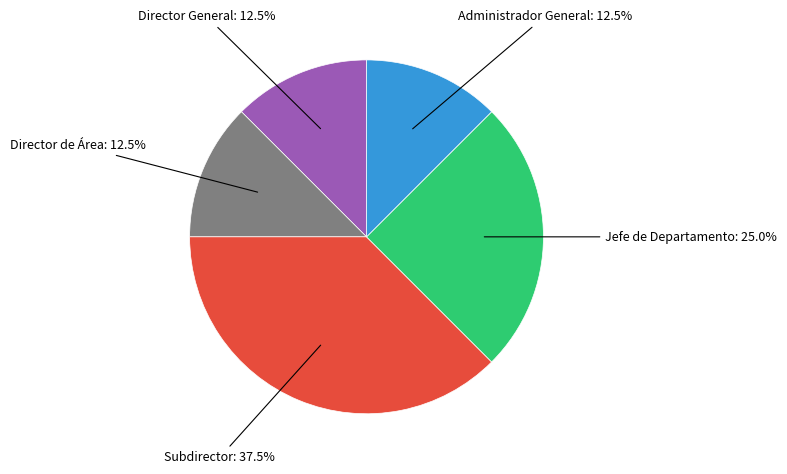

Does any single category account for the majority?

No